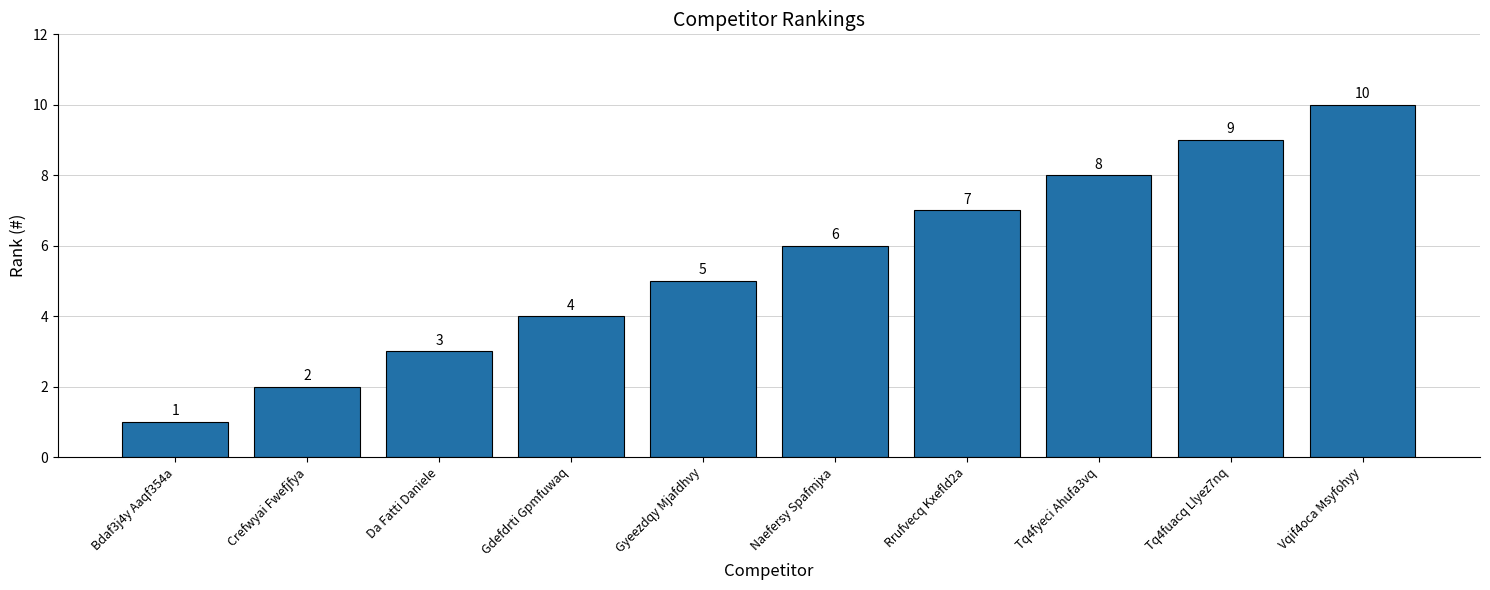

What is the change in value from Bdaf3j4y Aaqf354a to Crefwyai Fwefjfya?

+1